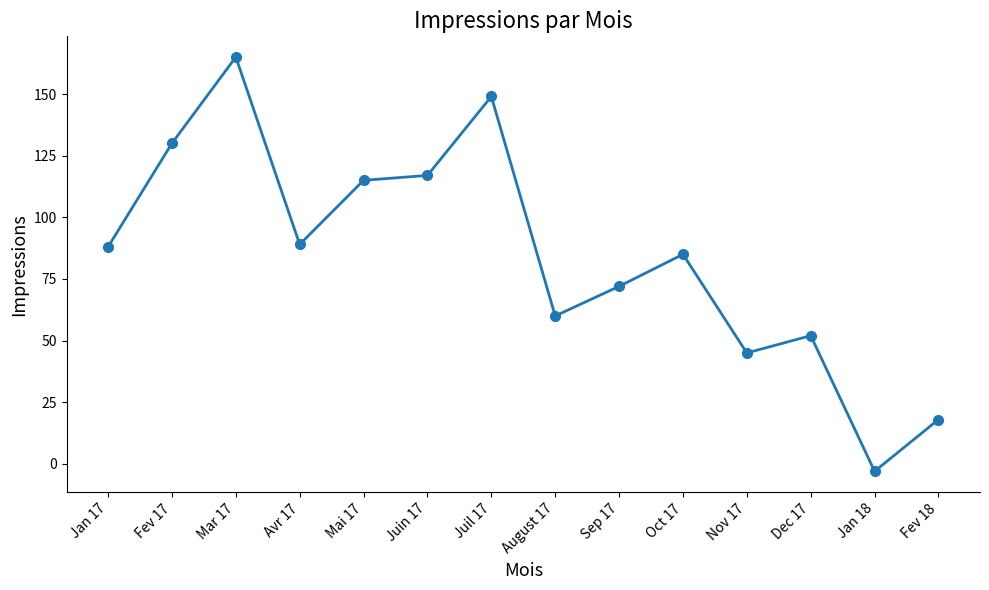

Which category has the highest value across all series?

Mar 17